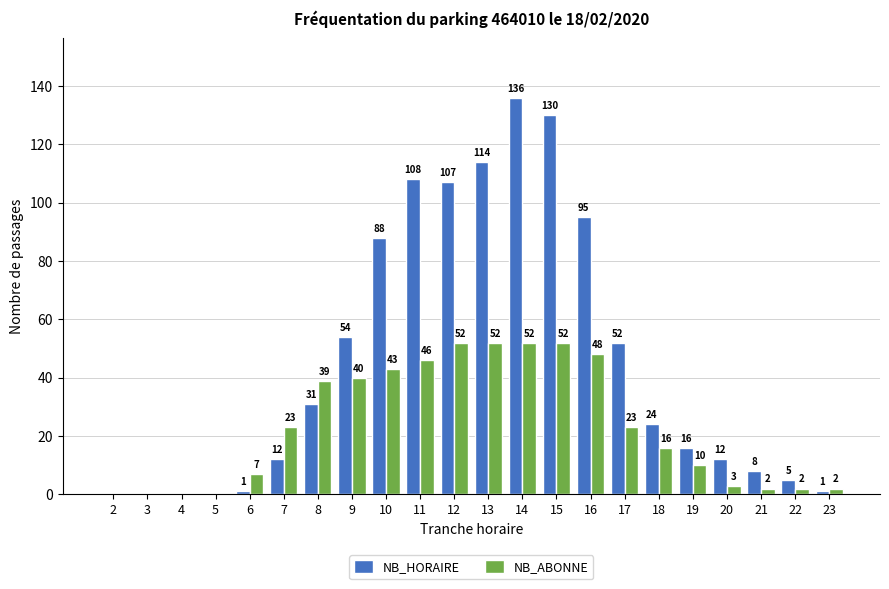

What is the greatest value displayed?

136